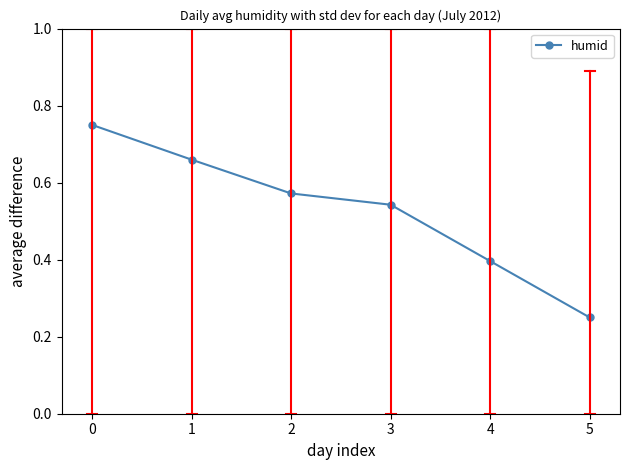

List the labels in order of value, smallest first.

5, 4, 3, 2, 1, 0